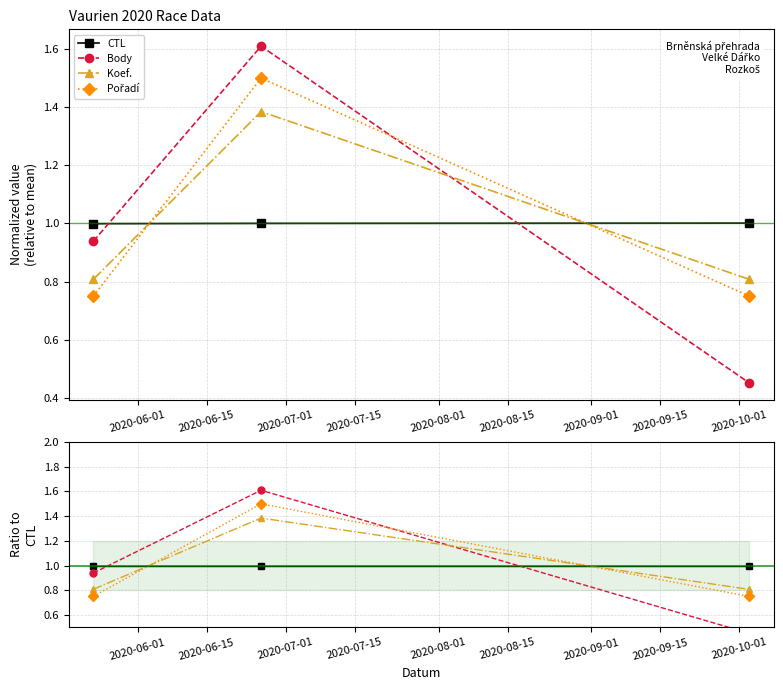

Is this an area chart (filled region under the line)?

No